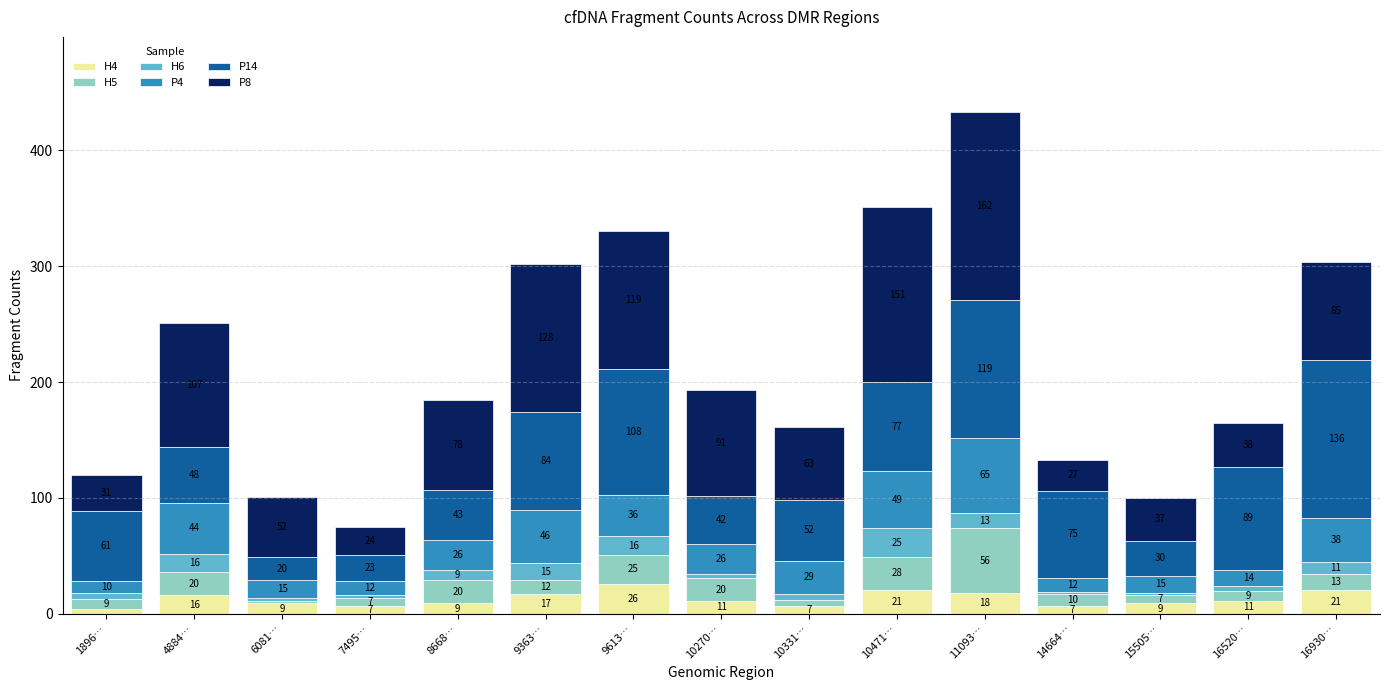

At which category is the sum across all series the highest?

11093…